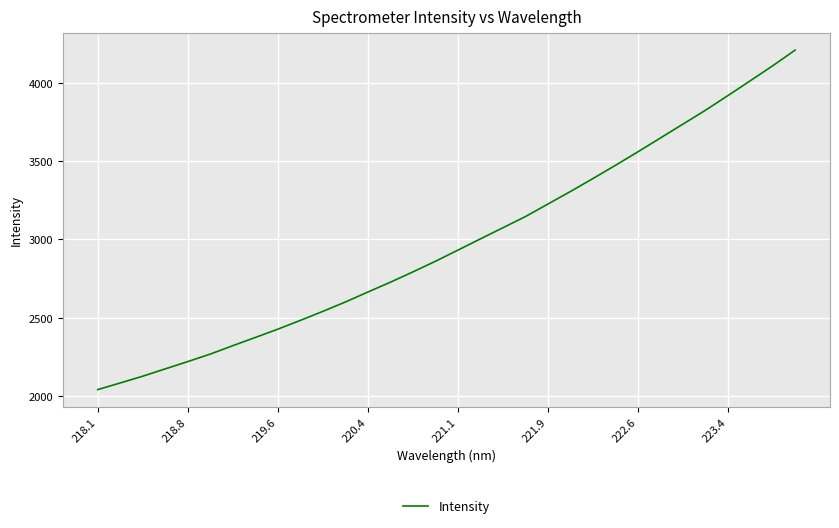

What is the difference between the maximum and minimum values?

2170.1